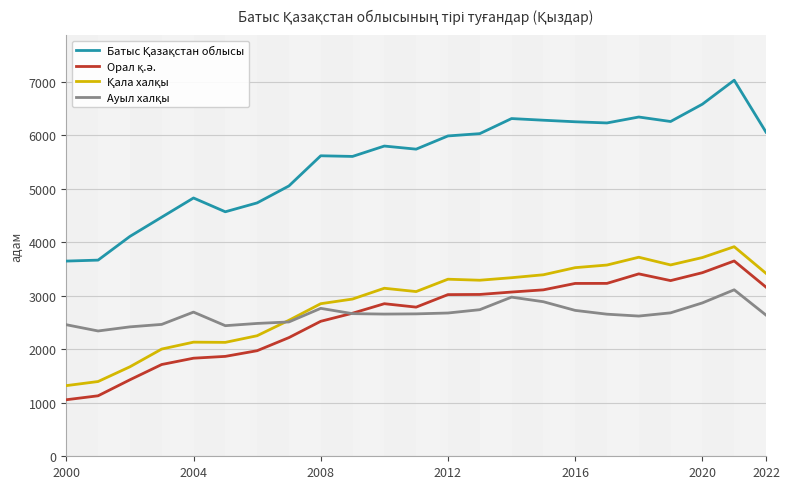

At how many categories does at least one series exceed 6886?

1